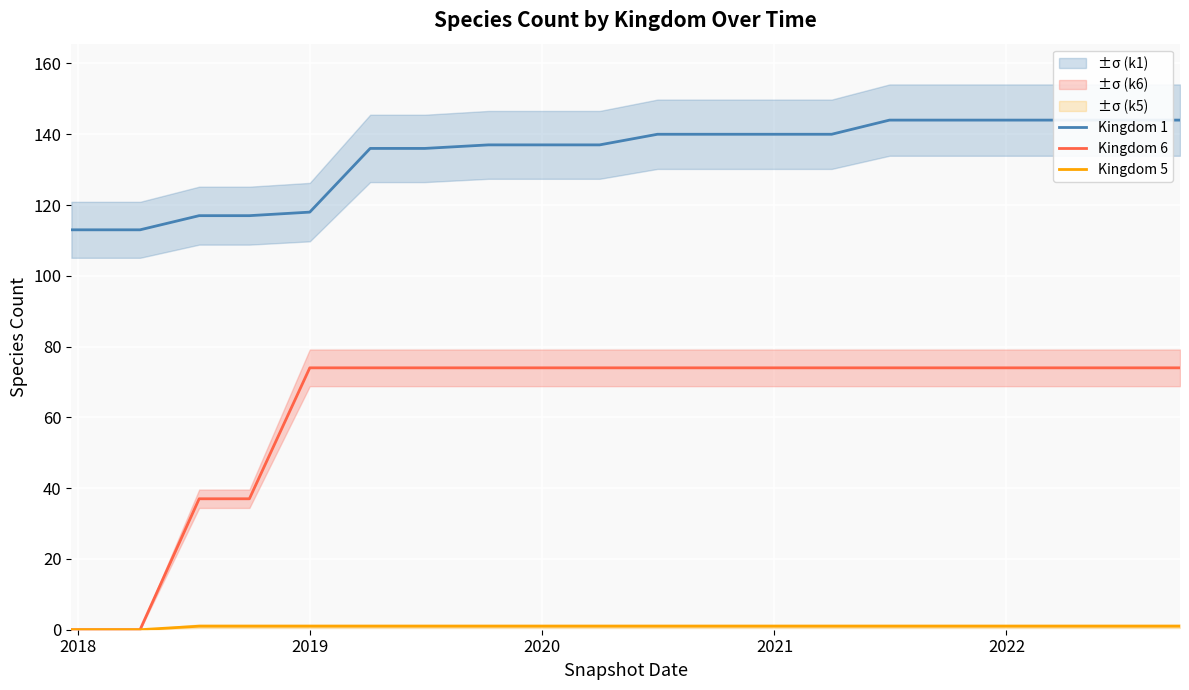

How many categories are shown in the chart?

20